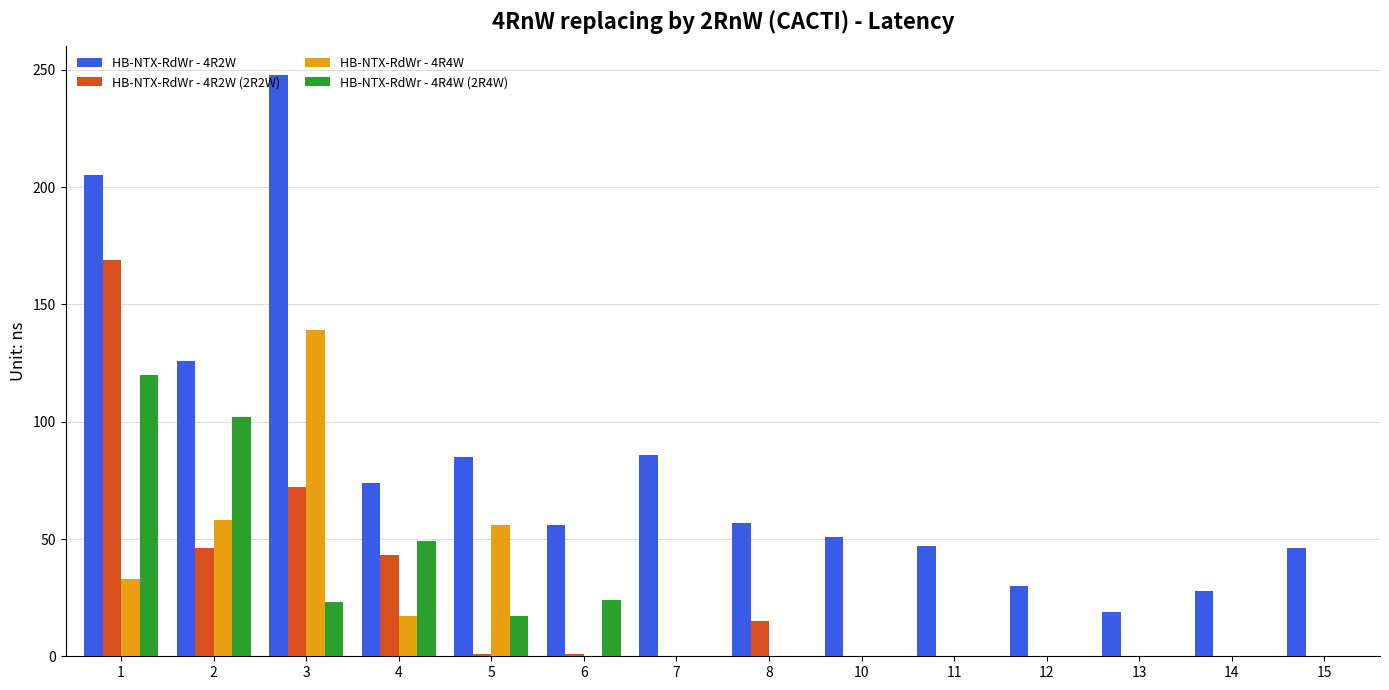

Count the number of data series in this chart.

4